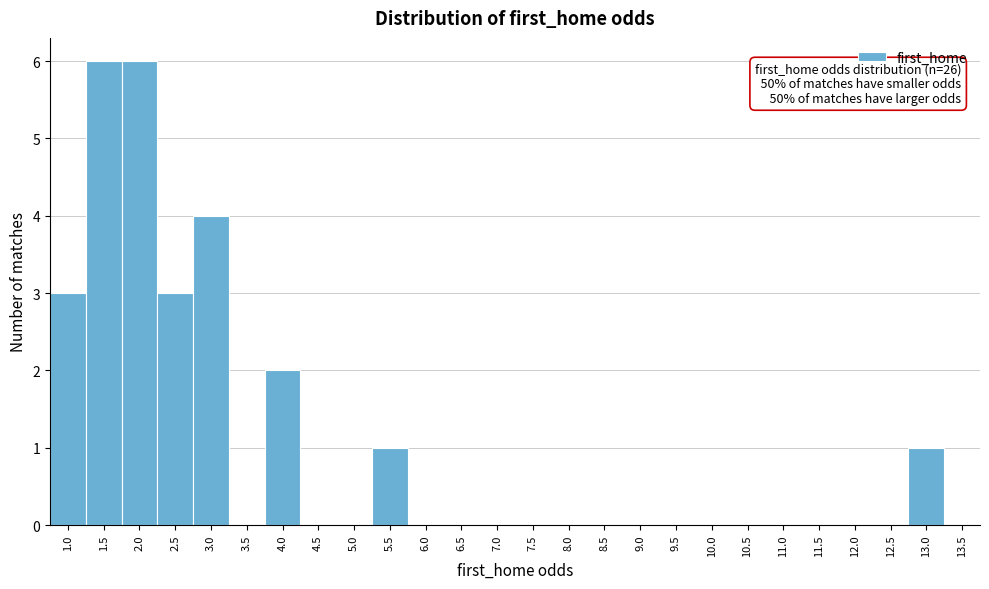

Reading right to left, list all the values displayed in this chart.

13.5=0	13.0=1	12.5=0	12.0=0	11.5=0	11.0=0	10.5=0	10.0=0	9.5=0	9.0=0	8.5=0	8.0=0	7.5=0	7.0=0	6.5=0	6.0=0	5.5=1	5.0=0	4.5=0	4.0=2	3.5=0	3.0=4	2.5=3	2.0=6	1.5=6	1.0=3